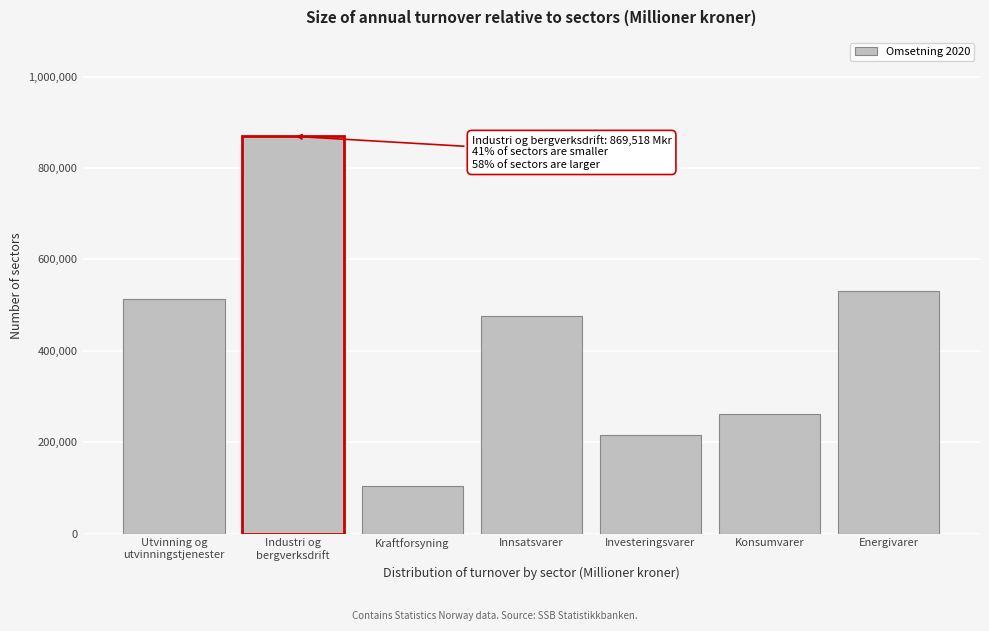

Reading left to right, extract all data points from this chart.

512943	869518	103669	476524	216717	262309	530580